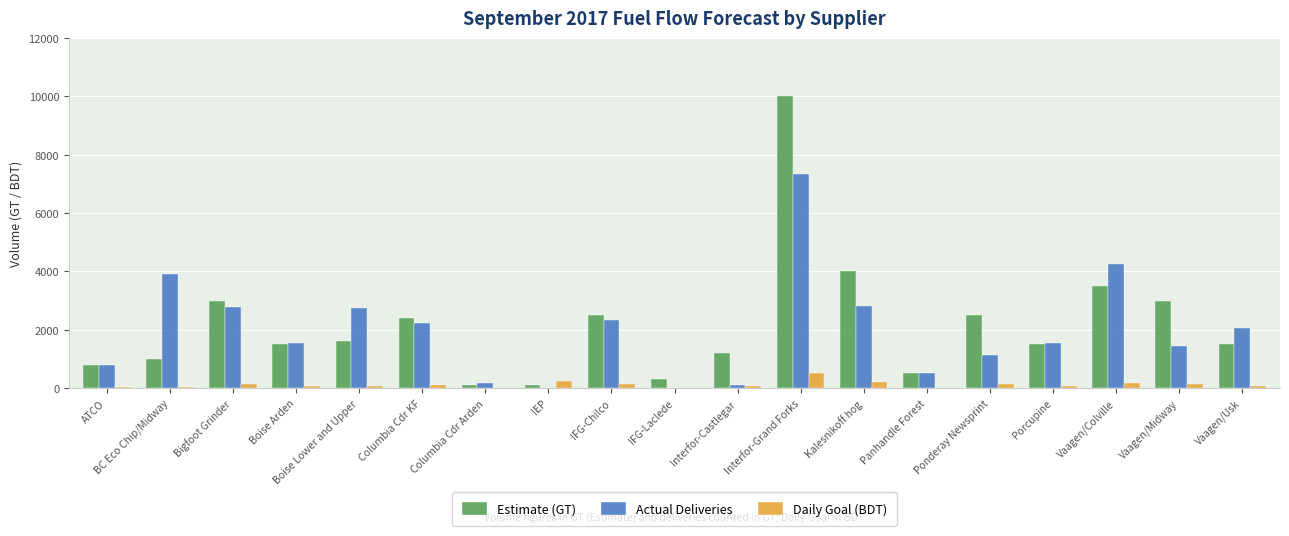

At which label does Daily Goal (BDT) reach its peak?

Interfor-Grand Forks